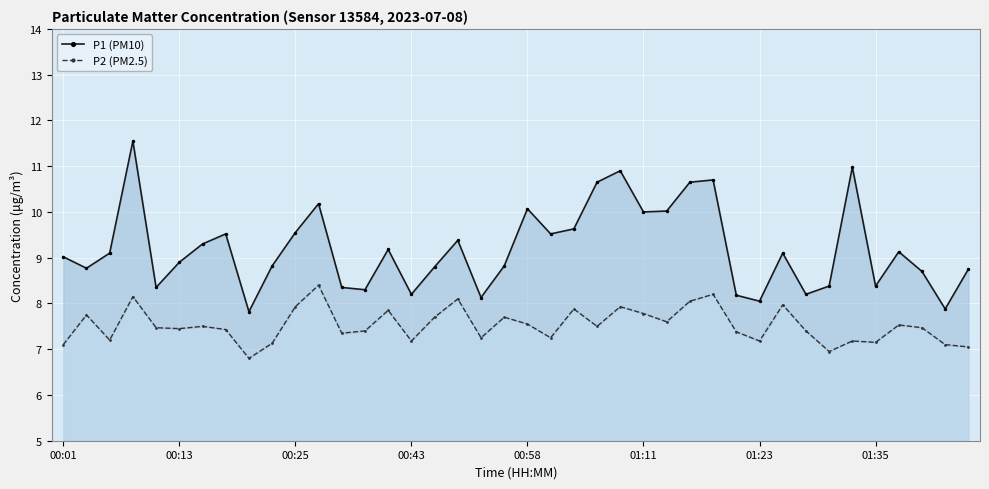

What is the difference between the maximum and minimum values in the P2 (PM2.5) series?

1.6